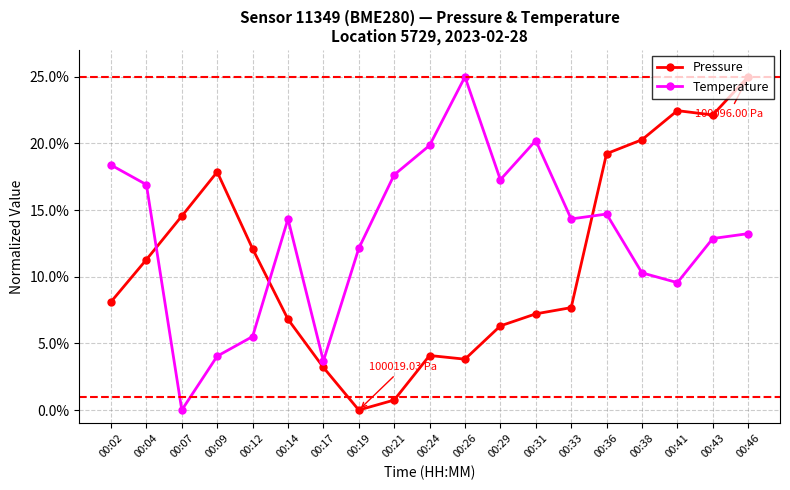

True or false: Pressure and Temperature cross at least once.

True